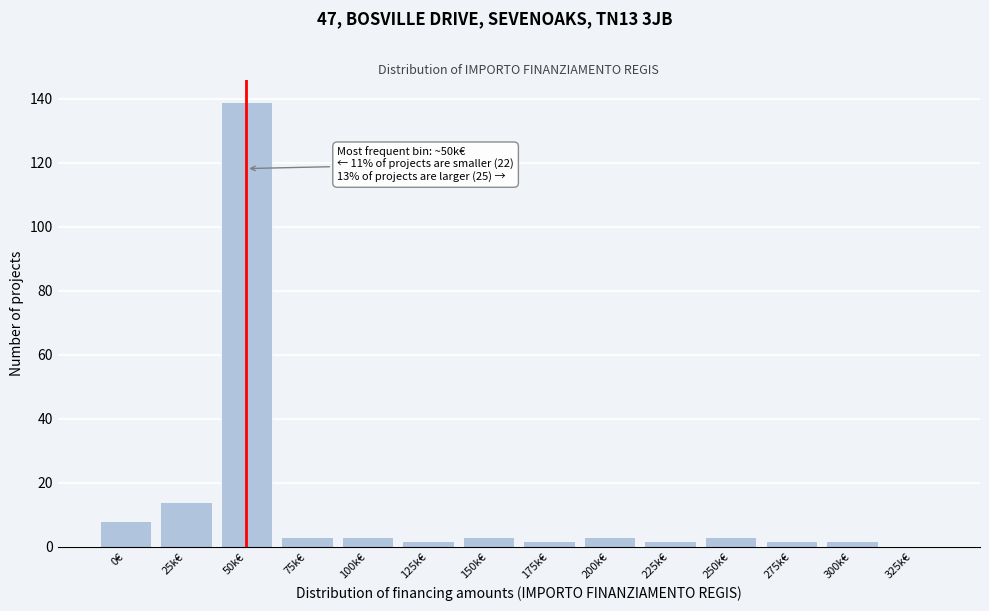

Reading left to right, what are all the values shown in this chart?

0€=8	25k€=14	50k€=139	75k€=3	100k€=3	125k€=2	150k€=3	175k€=2	200k€=3	225k€=2	250k€=3	275k€=2	300k€=2	325k€=0